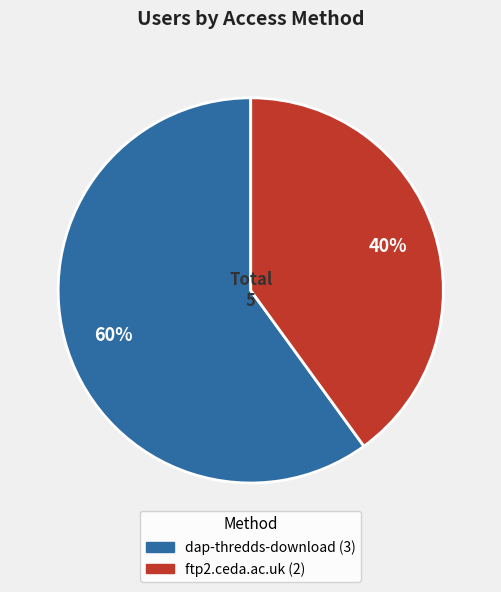

Which slice is the smallest?

ftp2.ceda.ac.uk